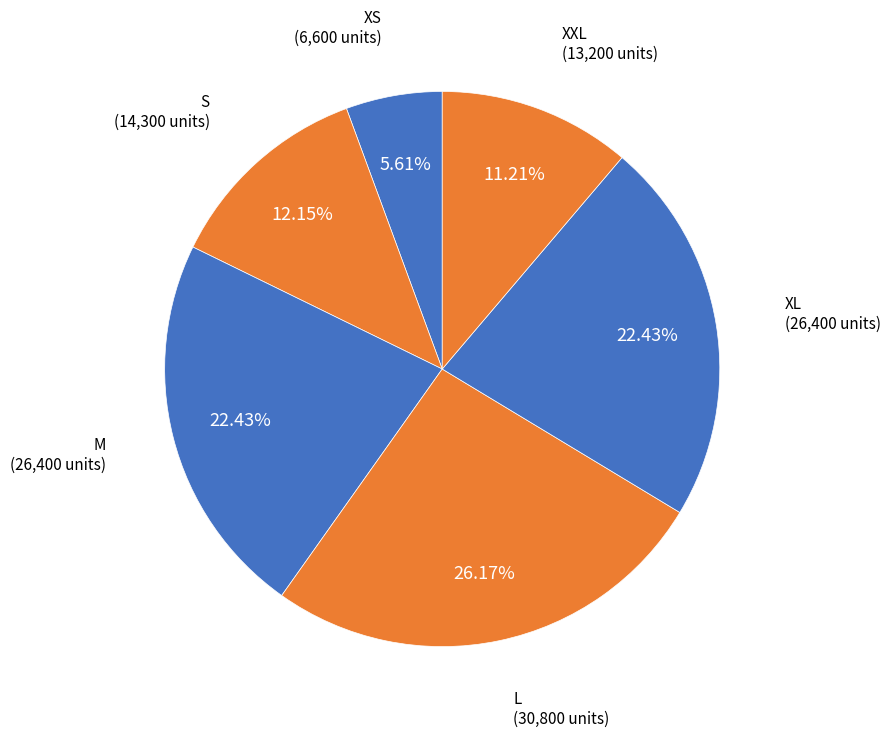

How many segments does this pie chart have?

6